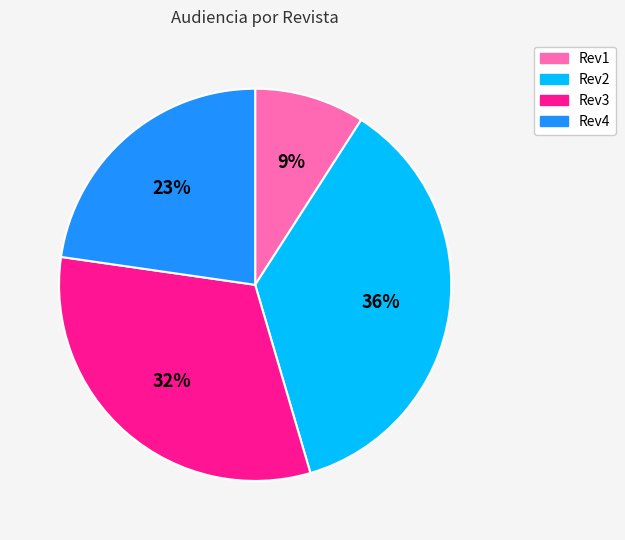

To the nearest percent, what percentage of the pie is Rev4?

23%